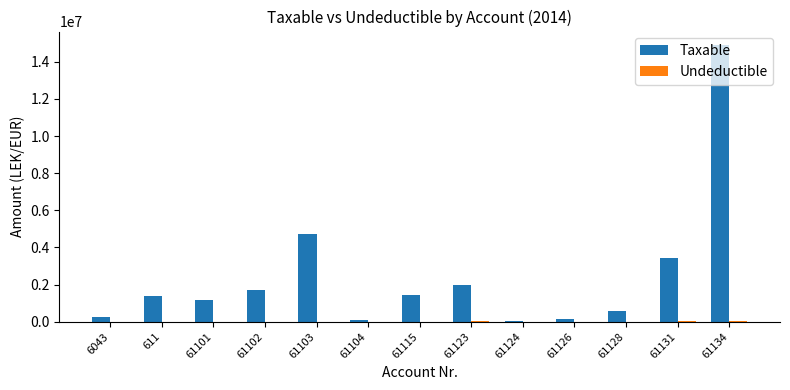

At which category does the chart reach its peak across all series?

61134